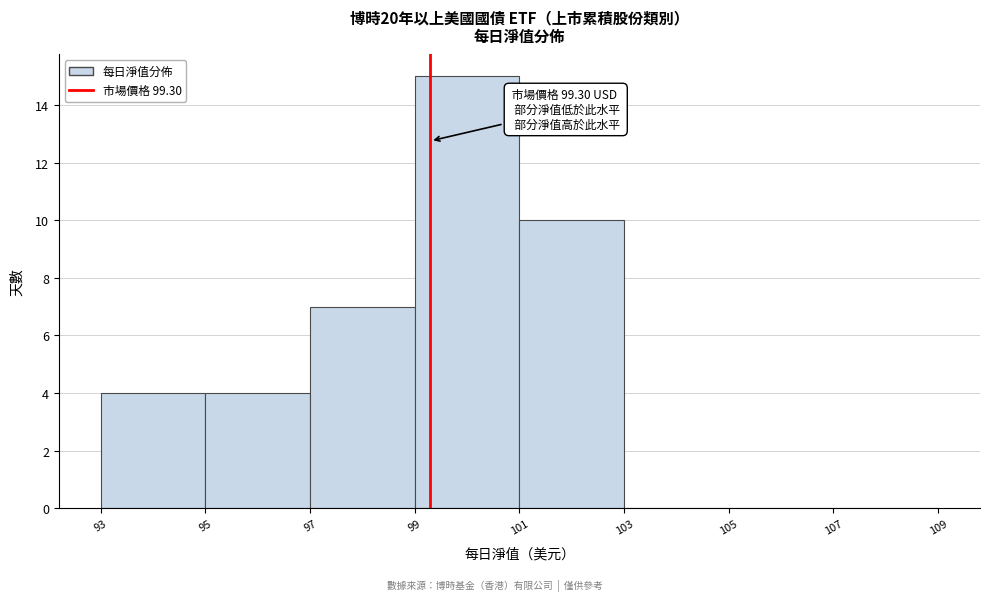

Which range on the x-axis has the tallest bar?

99 to 101